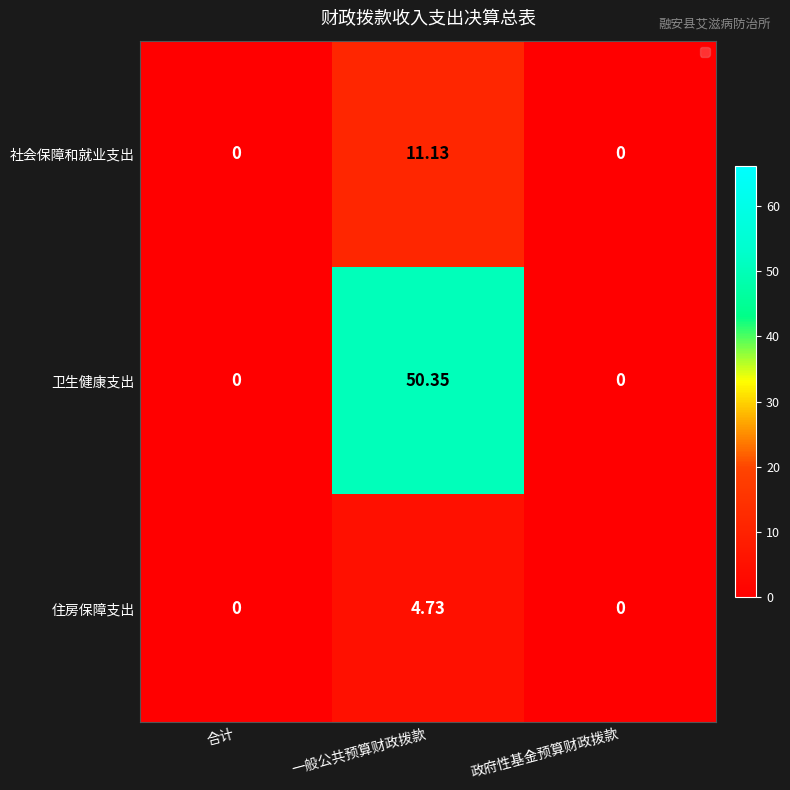

Which series has the widest spread of values?

卫生健康支出